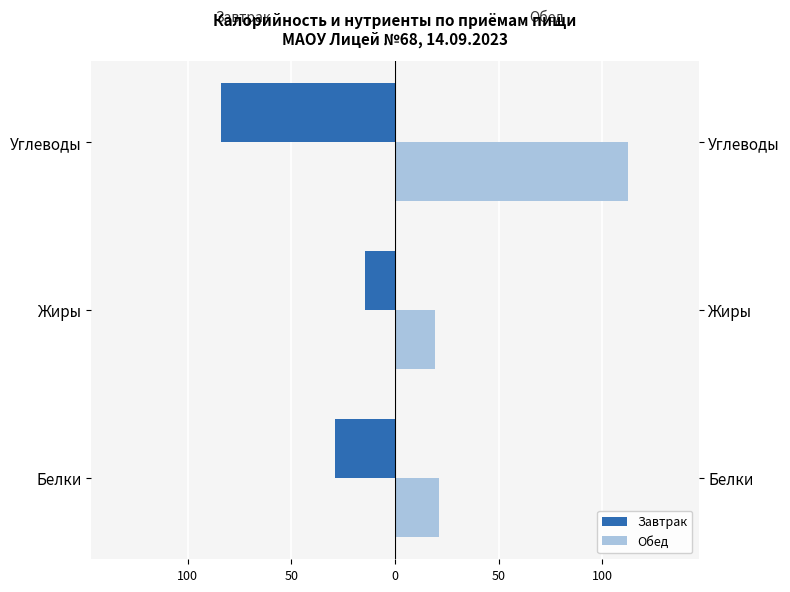

What is the minimum value shown in the chart?

-84.1